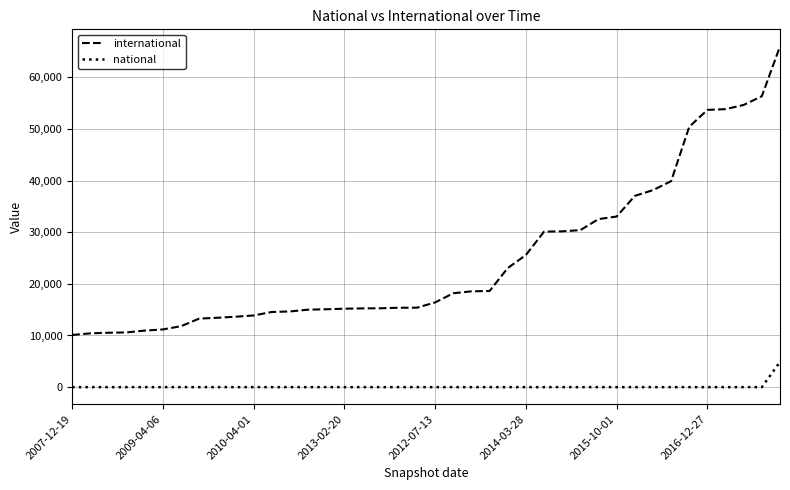

What is the difference between the maximum and minimum values in the national series?

4884